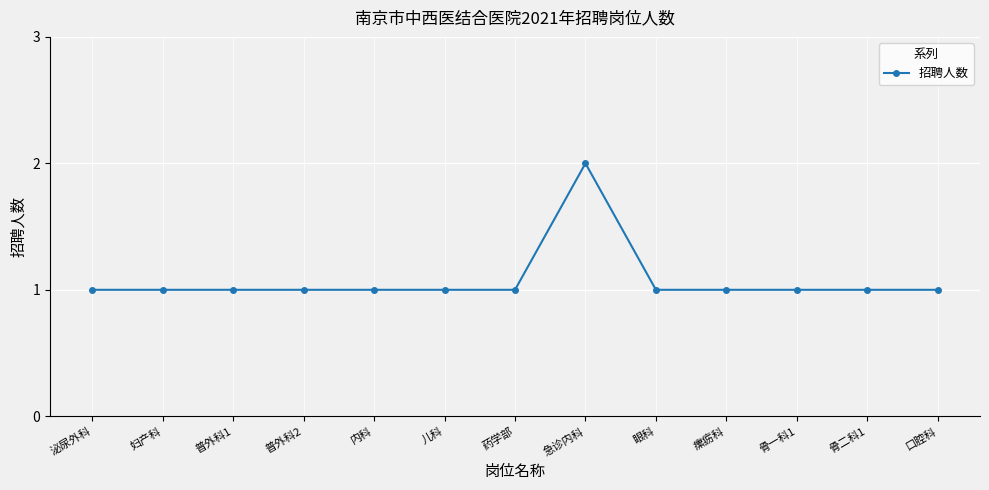

Reading left to right, extract all data points from this chart.

泌尿外科=1	妇产科=1	普外科1=1	普外科2=1	内科=1	儿科=1	药学部=1	急诊内科=2	眼科=1	瘰疬科=1	骨一科1=1	骨二科1=1	口腔科=1